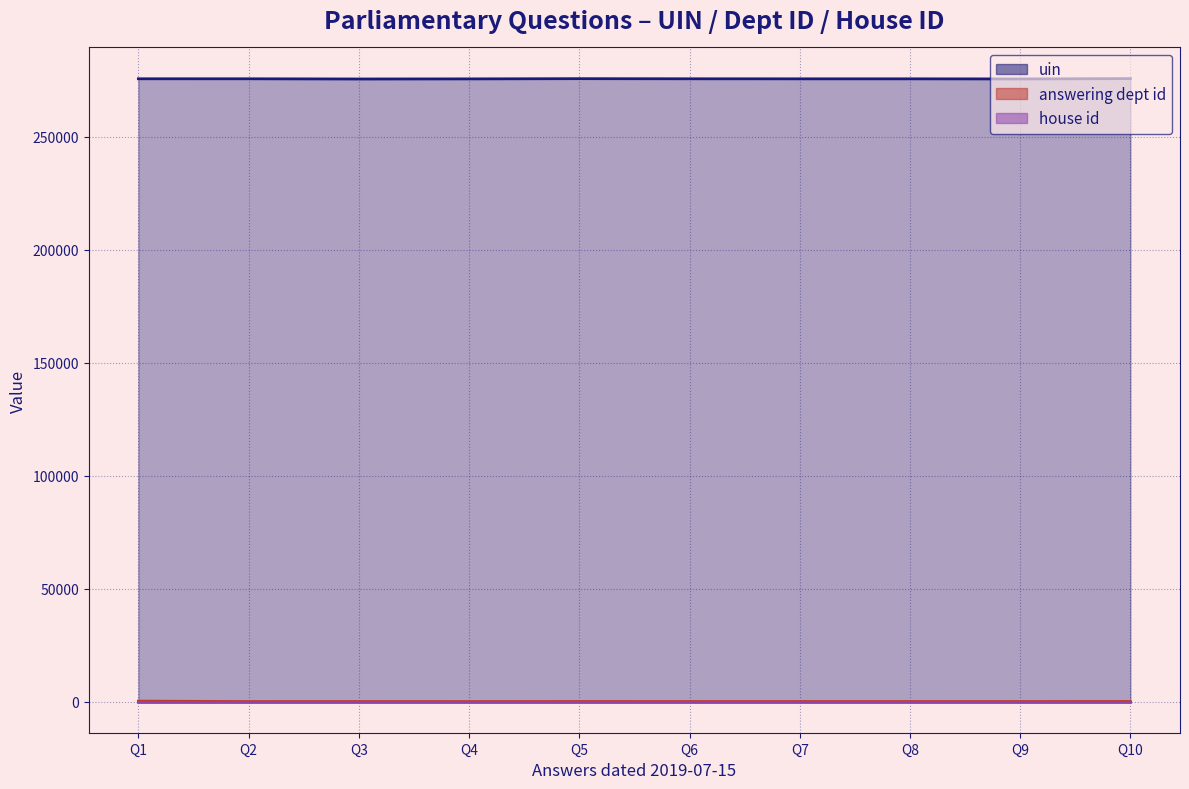

Is the value of answering dept id at Q10 greater than the value of uin at Q9?

No